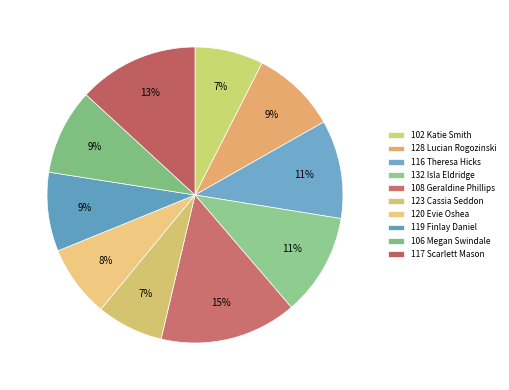

How many segments does this pie chart have?

10